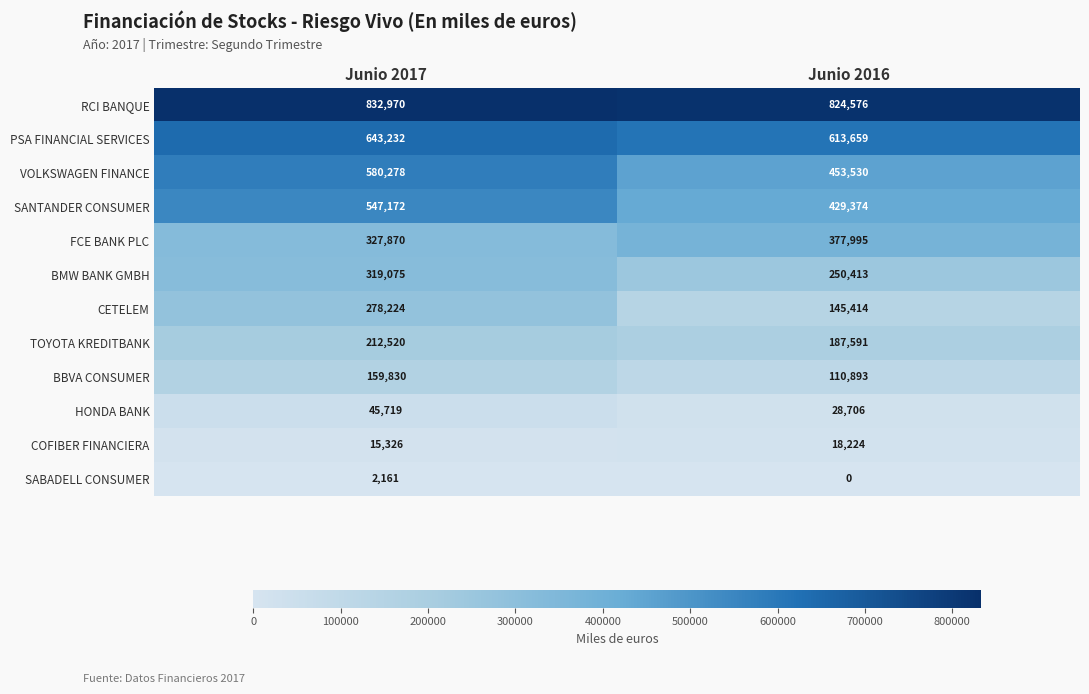

Which category has the highest value across all series?

Junio 2017